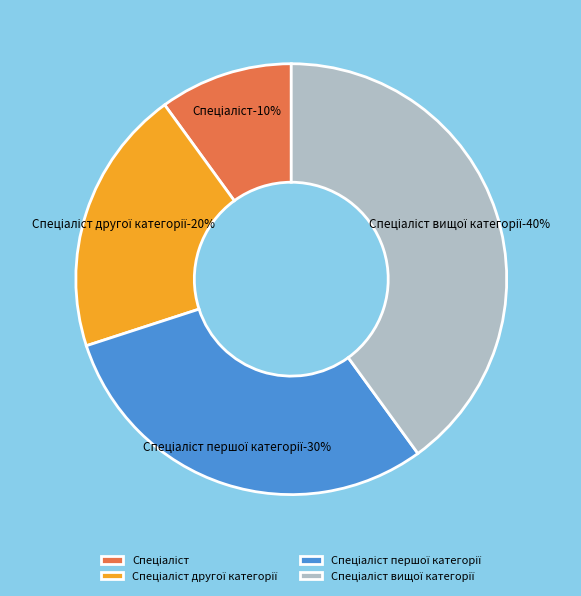

Combined, what portion of the pie is Спеціаліст першої категорії and Спеціаліст другої категорії?

50.0%